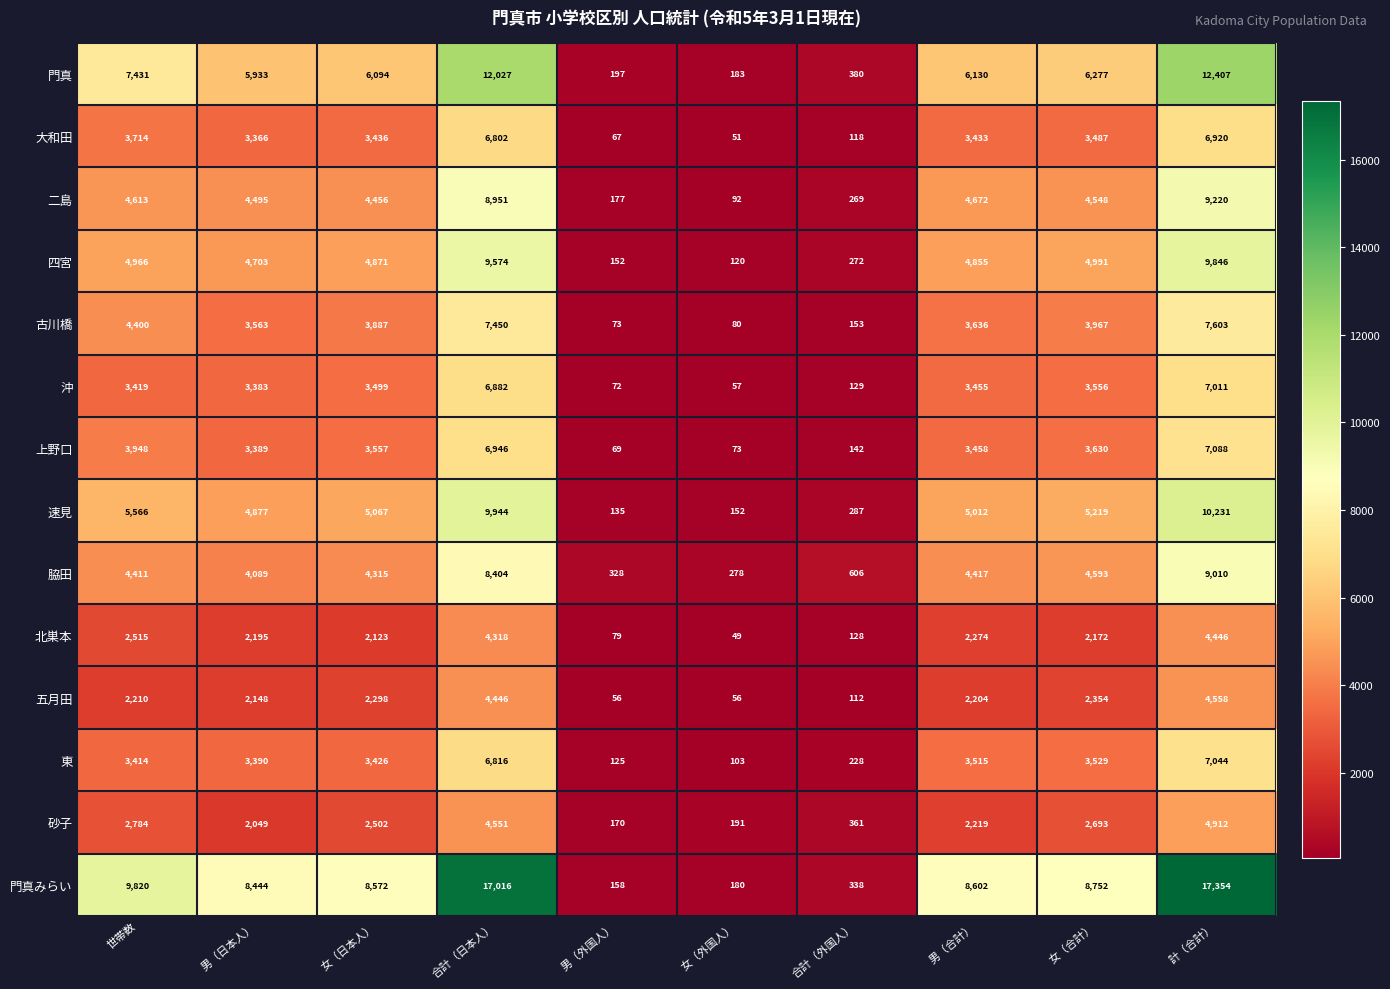

What is the average value of the 五月田 series?

2044